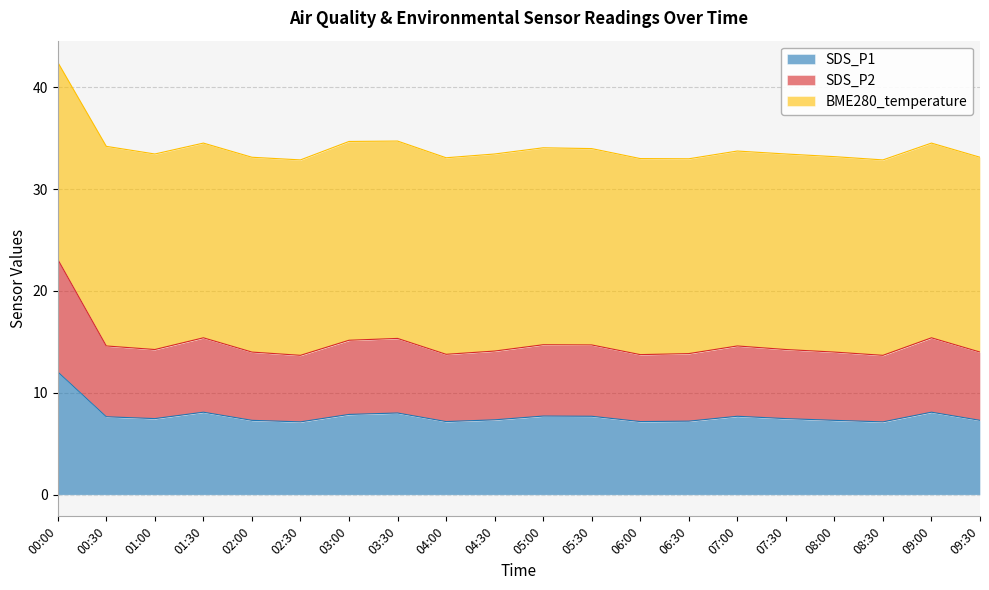

The value of SDS_P1 at 04:30 is 11.3. True or false?

False